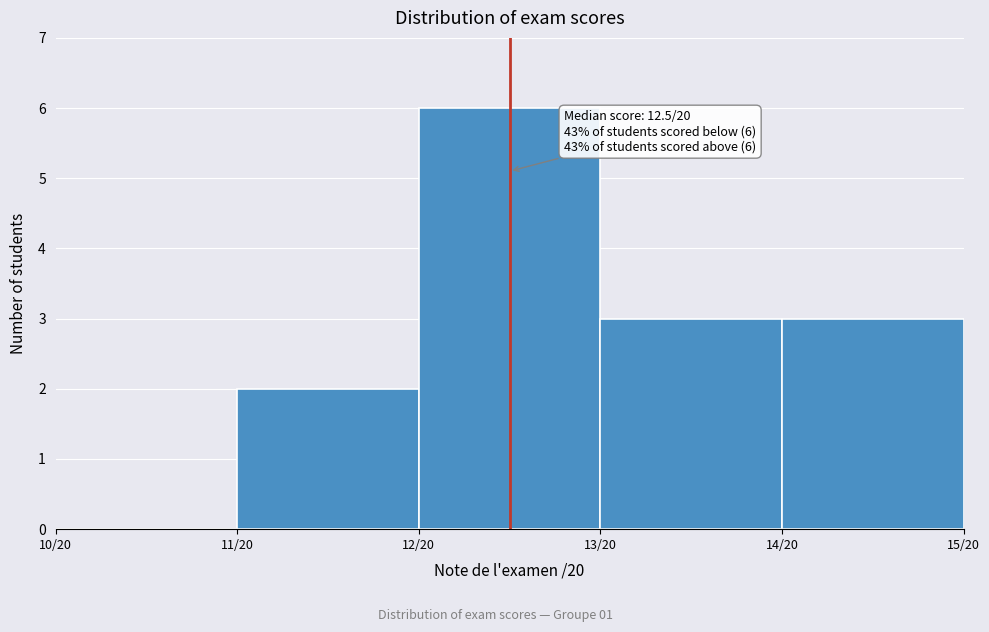

Reading left to right, extract all data points from this chart.

10/20=0	11/20=2	12/20=6	13/20=3	14/20=3